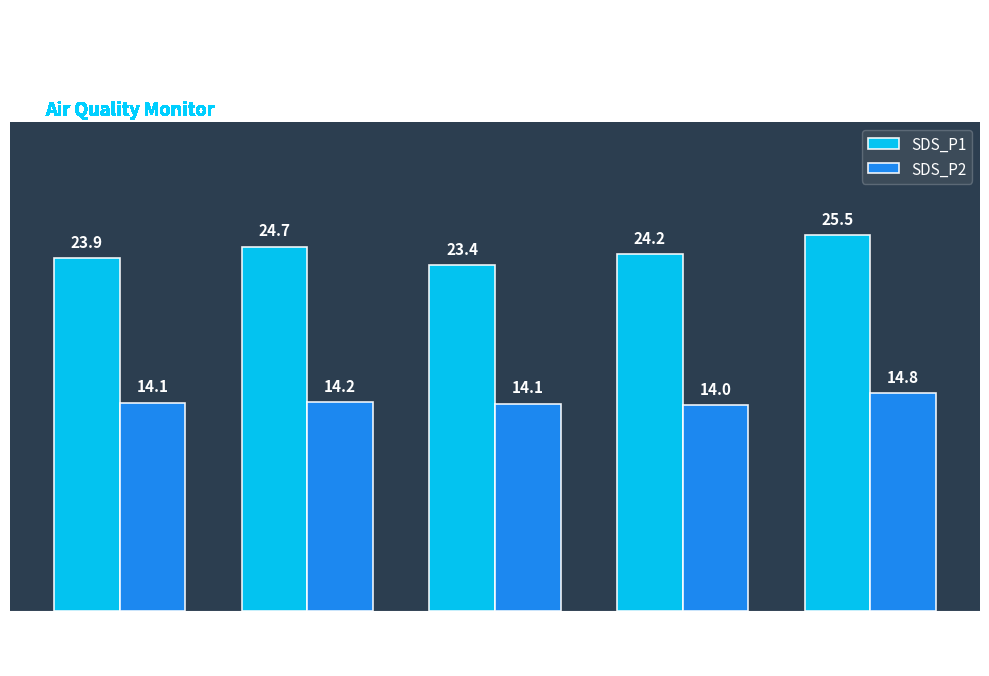

How many series are shown in this chart?

2